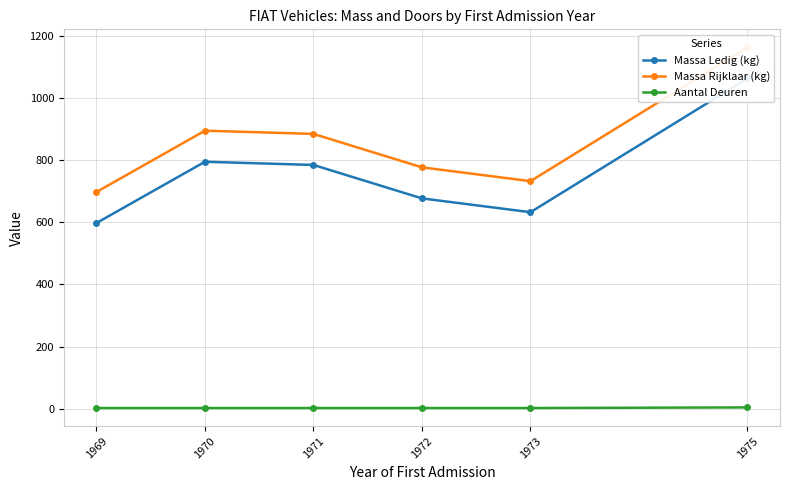

True or false: Aantal Deuren and Massa Ledig (kg) intersect in this chart.

False